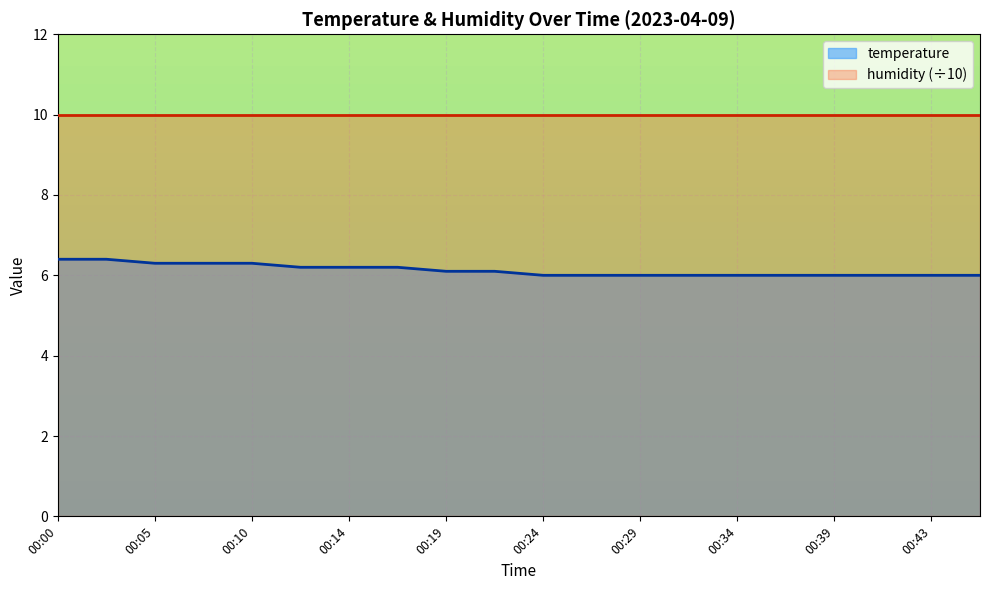

What is the difference between the maximum and minimum values?

0.4